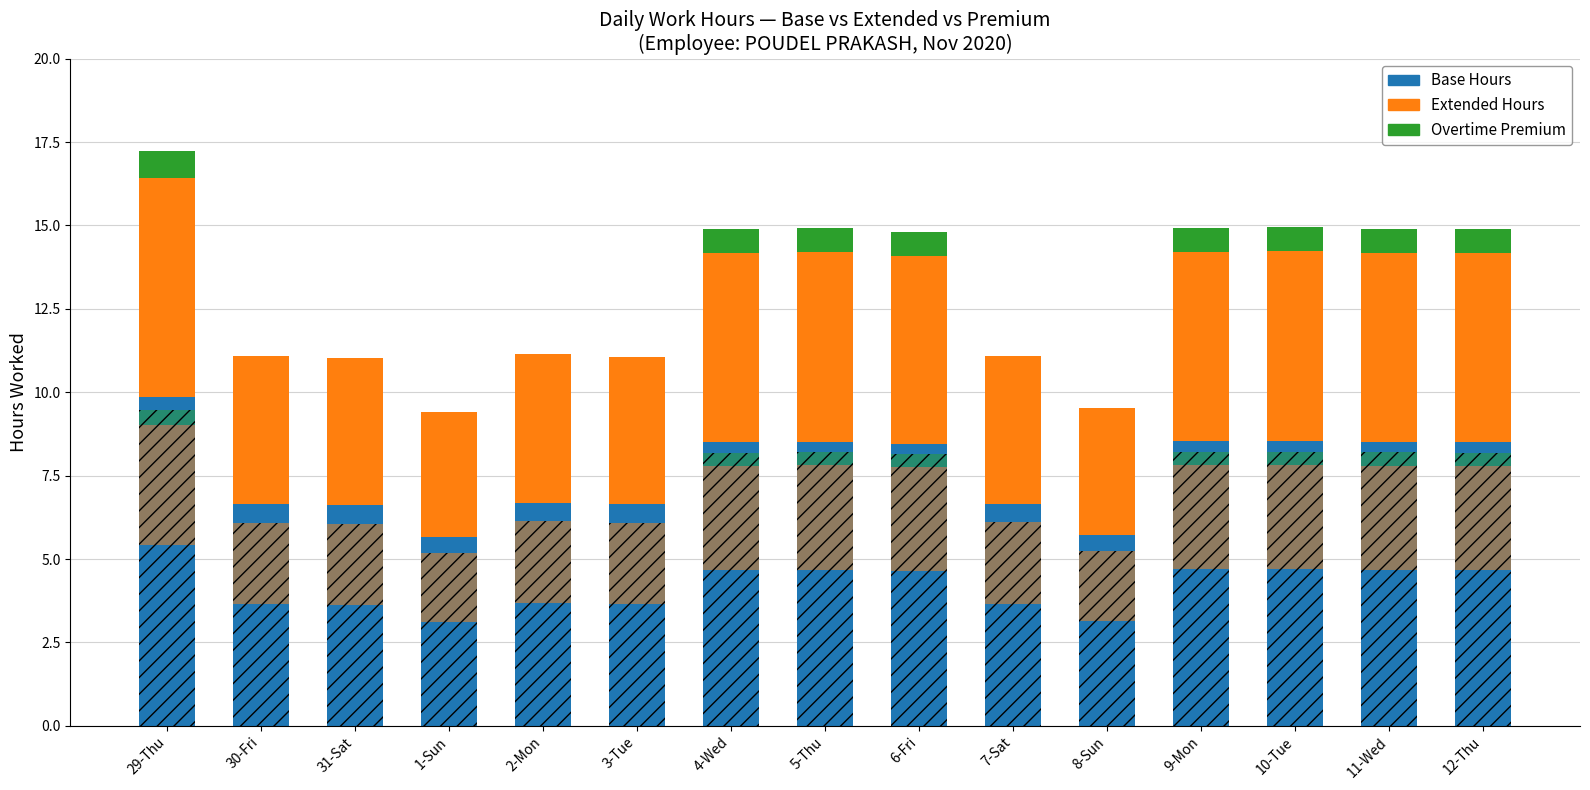

The Base Hours series shows 11.3 at 9-Mon. True or false?

False